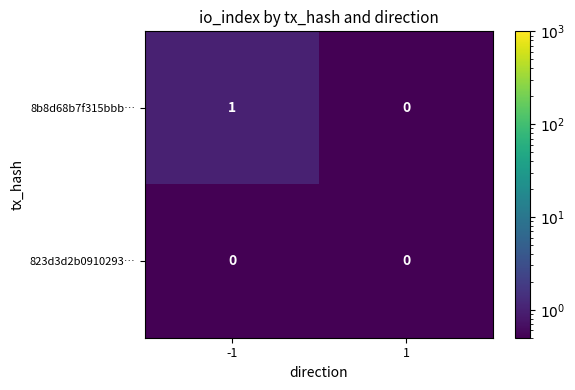

List the series in order of their peak value, highest first.

8b8d68b7f315bbb…, 823d3d2b0910293…